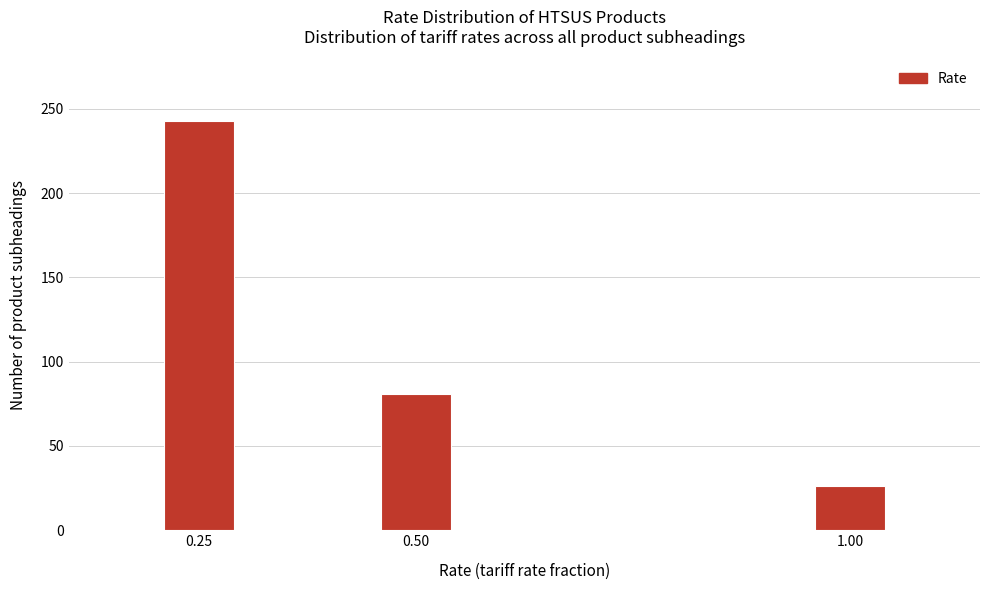

Reading left to right, what are all the values shown in this chart?

243	81	26